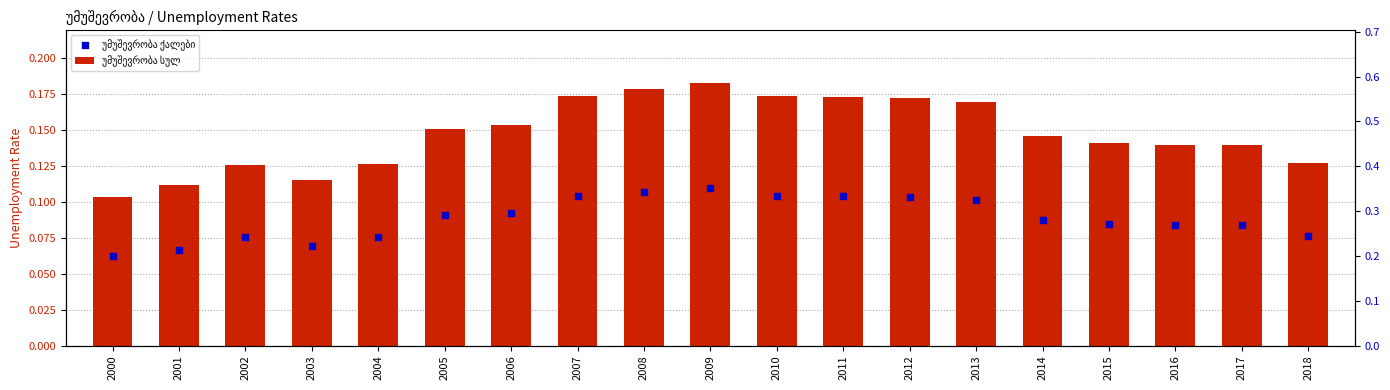

What are all the series names shown in the legend?

უმუშევრობა სულ, უმუშევრობა ქალები